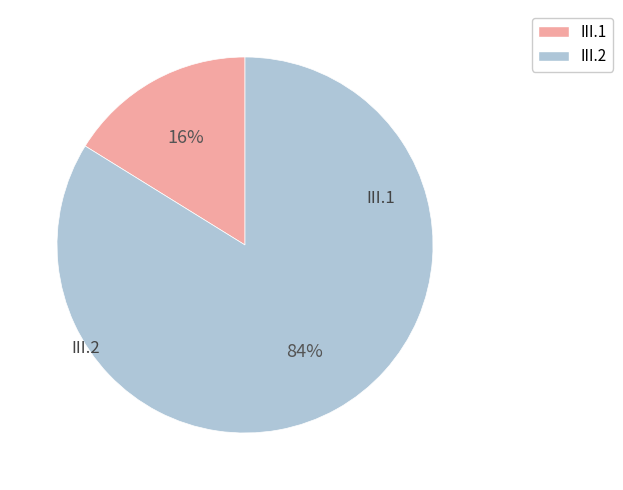

To the nearest percent, what is the combined percentage of III.1 and III.2?

100%